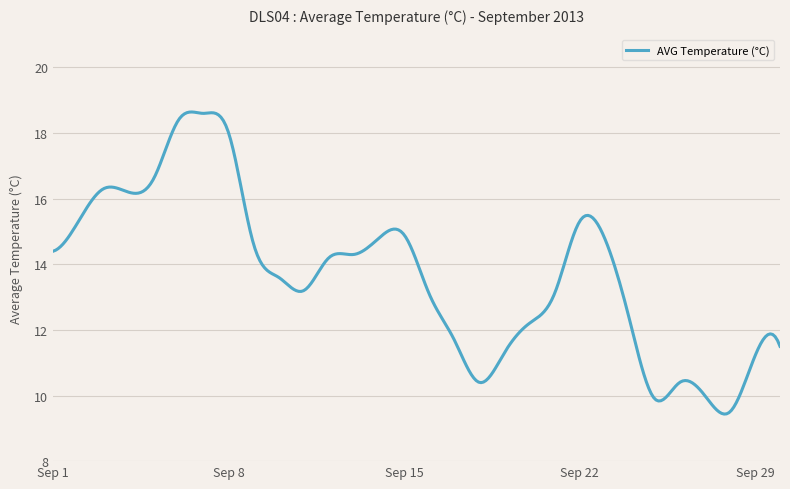

What is the minimum value shown in the chart?

9.4